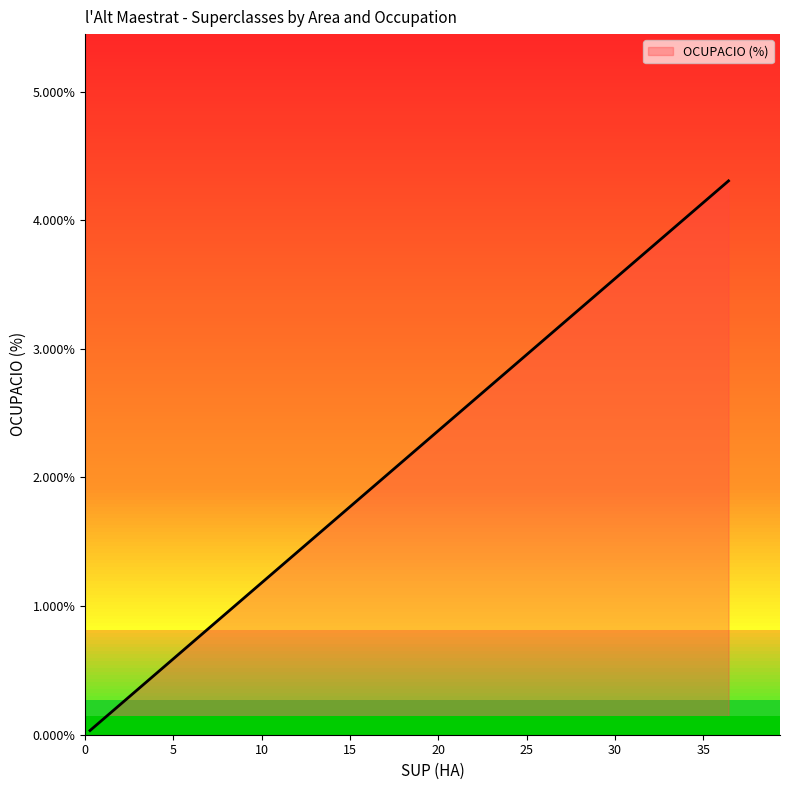

Is this an area chart (filled region under the line)?

Yes